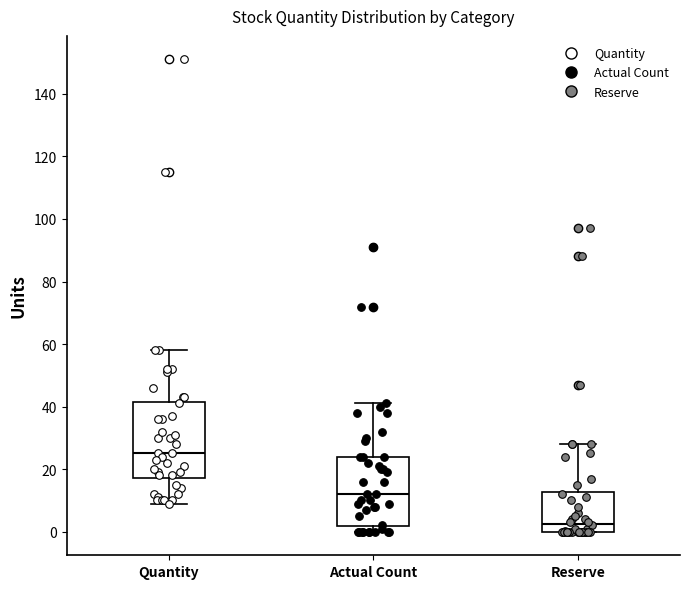

Reading left to right, read every box against the y-axis: the position of its median line, the range the box covers, and the ends of its whiskers. The values are not printed on the chart, so give them approximately, as read against the axis.

Quantity: median 26, box 18 to 42, whiskers 10 to 58
Actual Count: median 12, box 2 to 24, whiskers 0 to 42
Reserve: median 2, box 0 to 12, whiskers 0 to 28